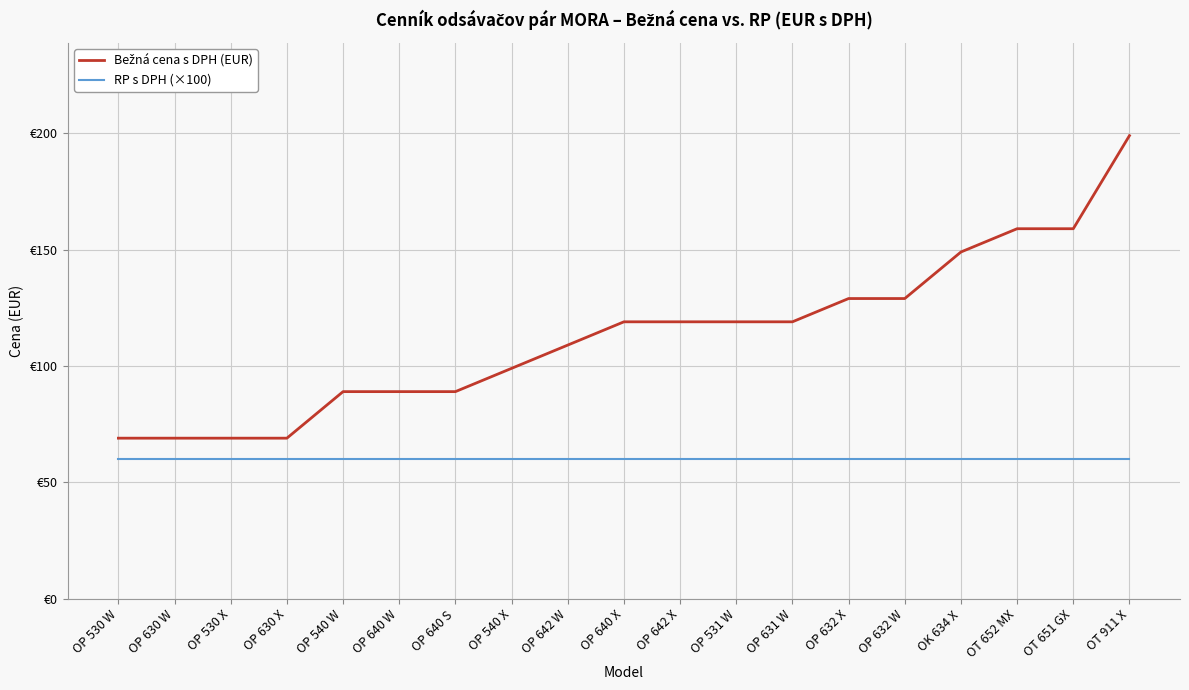

Does the chart have visible grid lines?

Yes